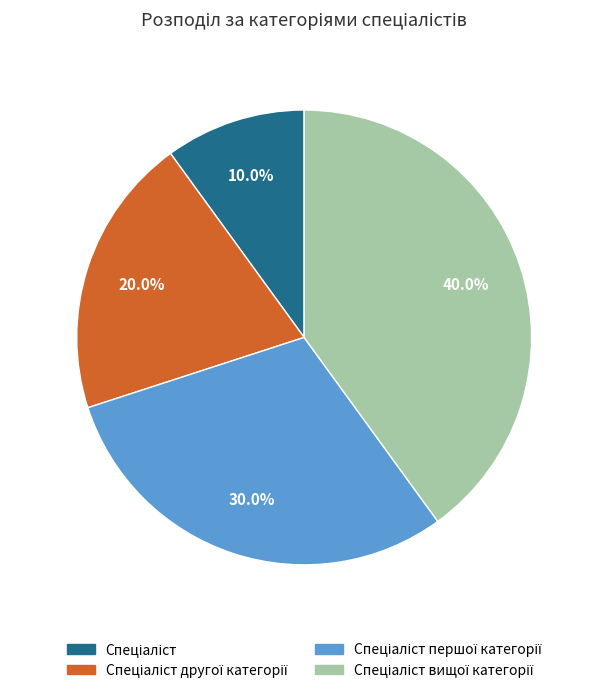

Is there a majority slice in this chart?

No